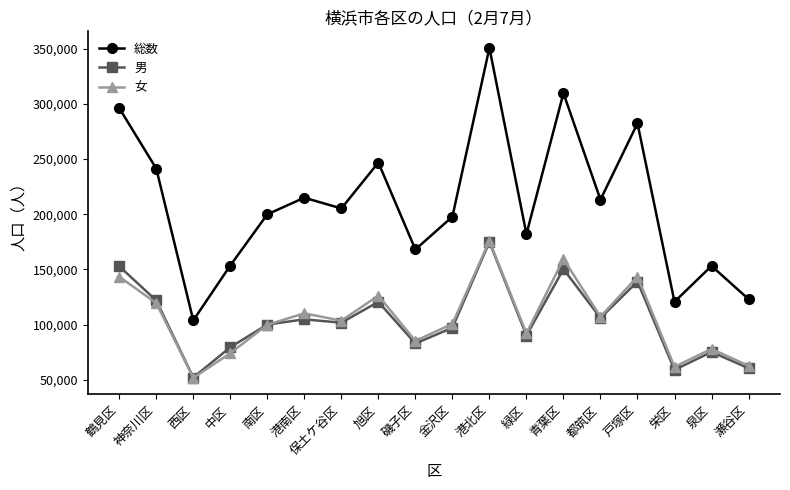

What is the minimum value shown in the chart?

51732